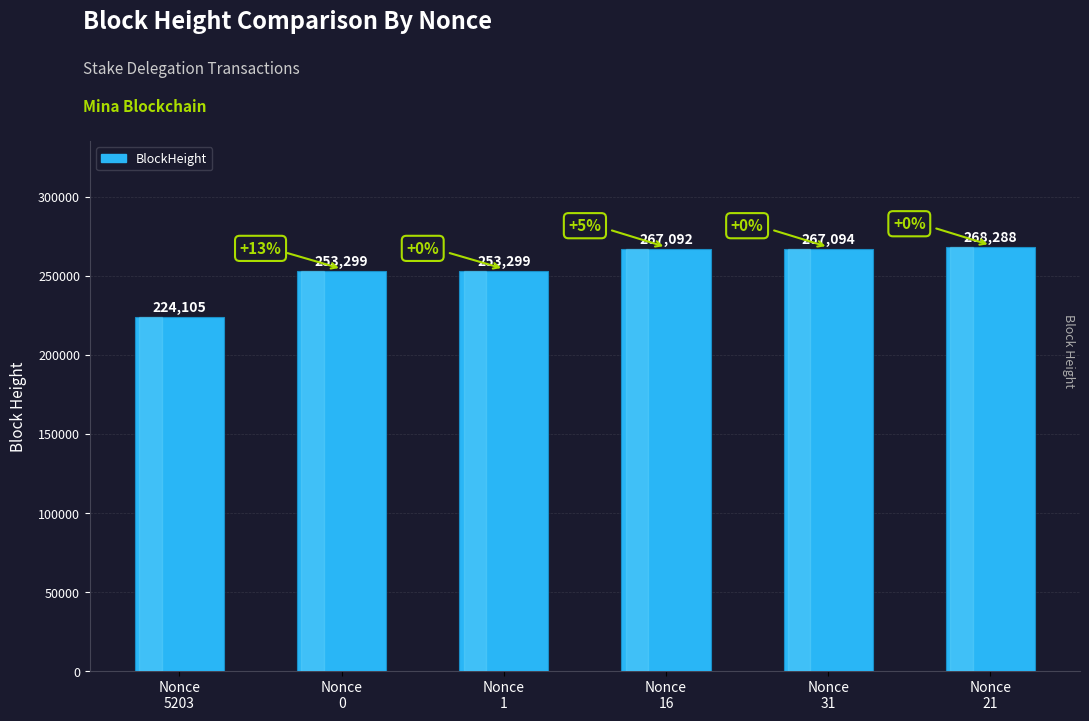

What value does the data have at Nonce
5203, to the nearest 50?

224100